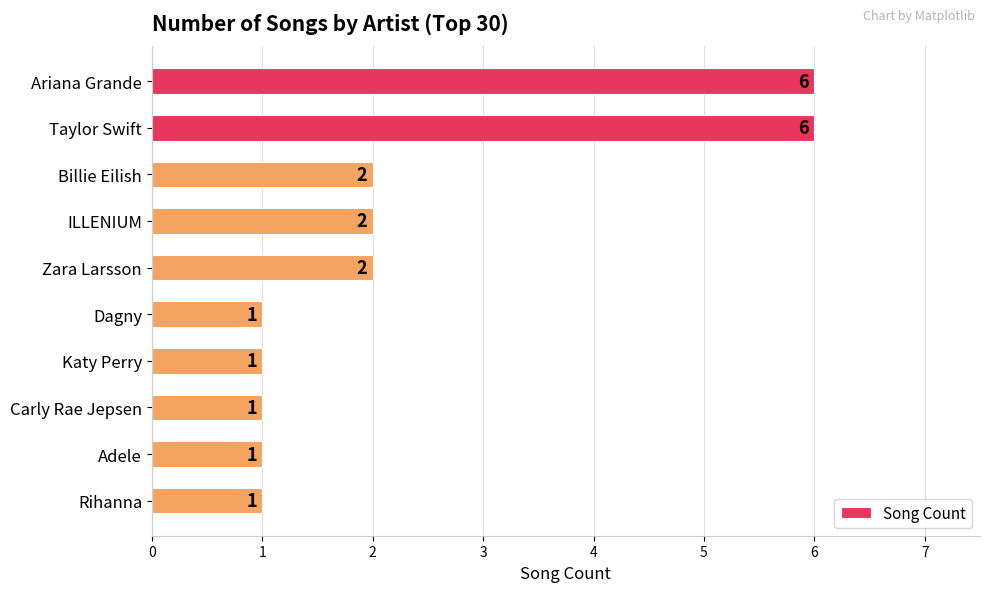

How many values are between 1 and 2?

8